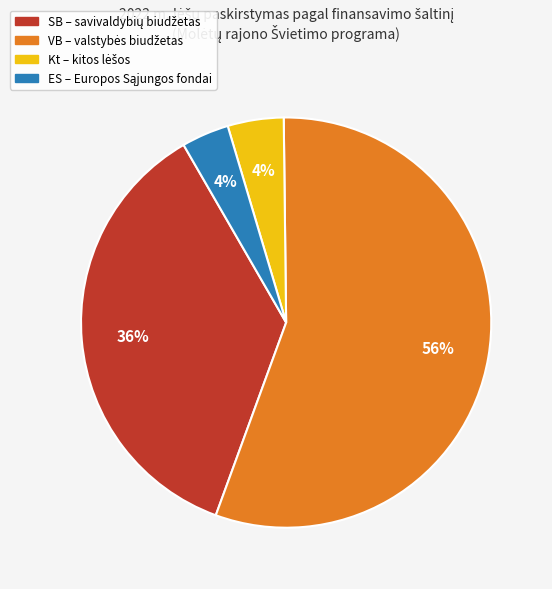

How many segments does this pie chart have?

4